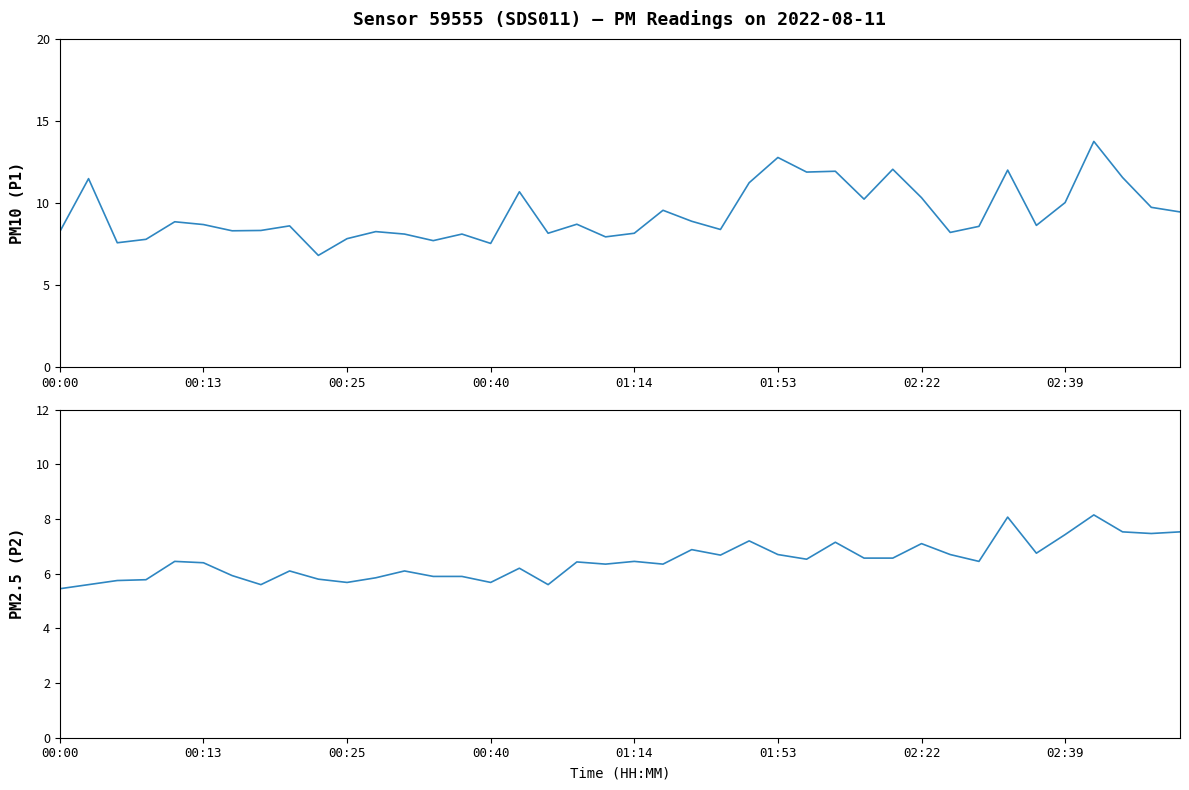

Which category has the highest value across all series?

36